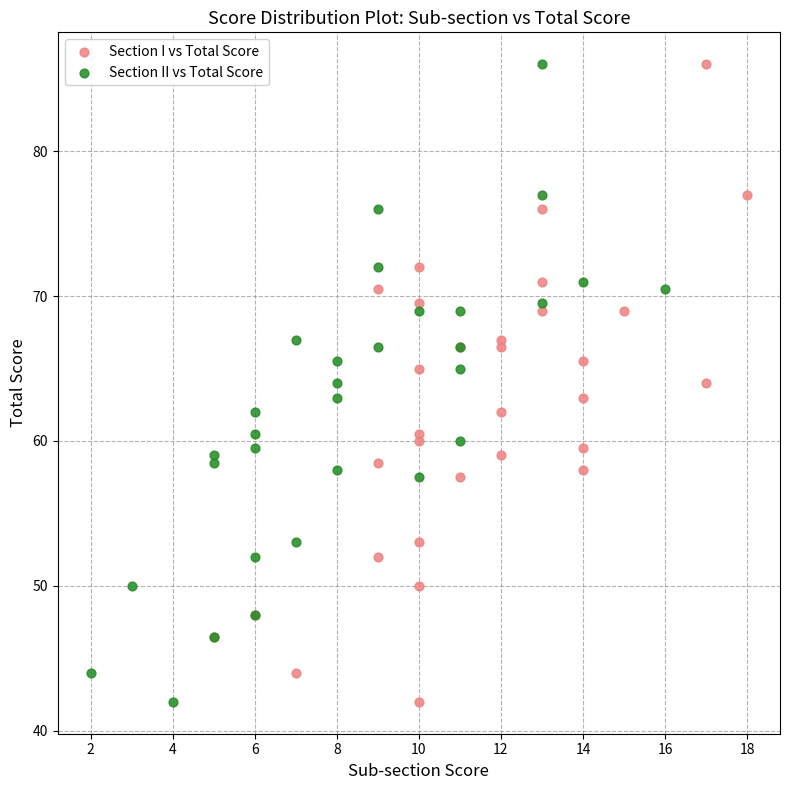

What are all the series names shown in the legend?

Section I vs Total Score, Section II vs Total Score